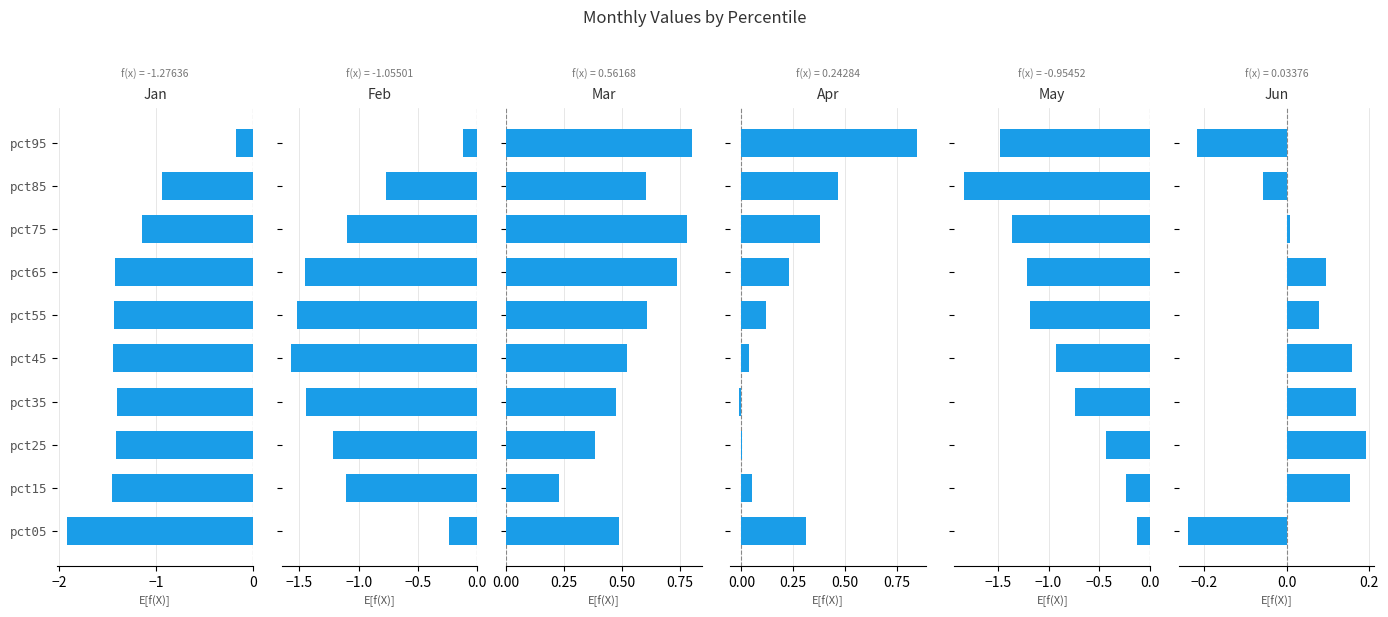

The Jan series shows -1.1 at pct75. True or false?

True